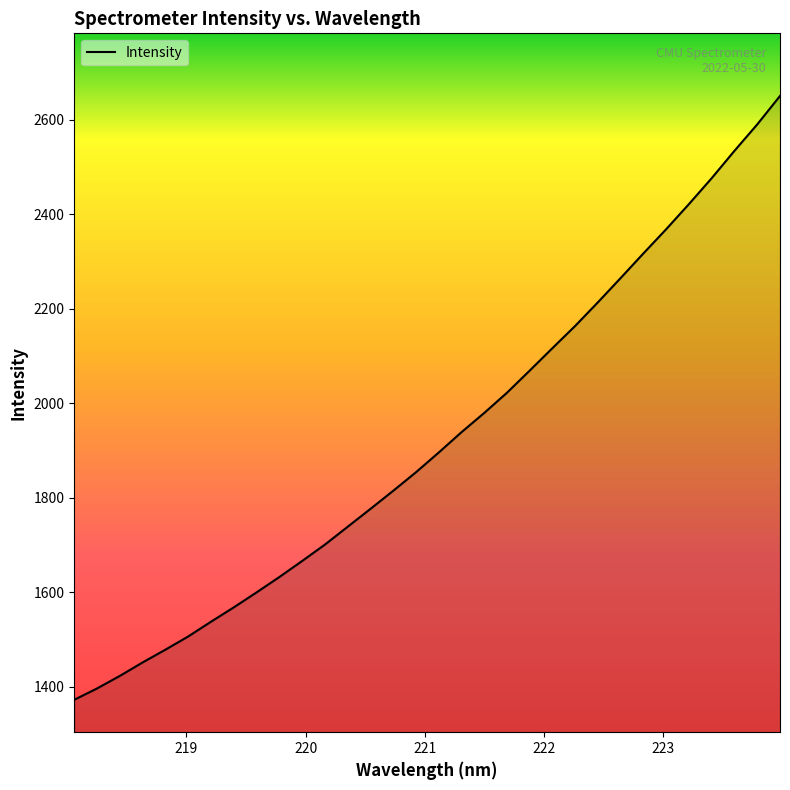

What is the difference between the maximum and minimum values?

1277.5